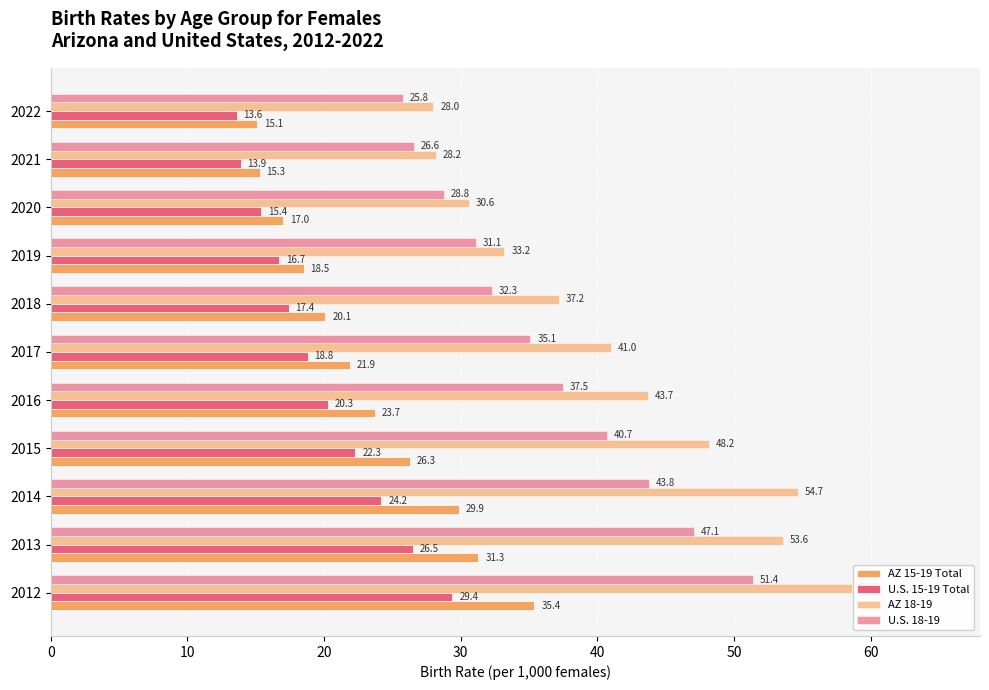

How many data points does each series have?

11